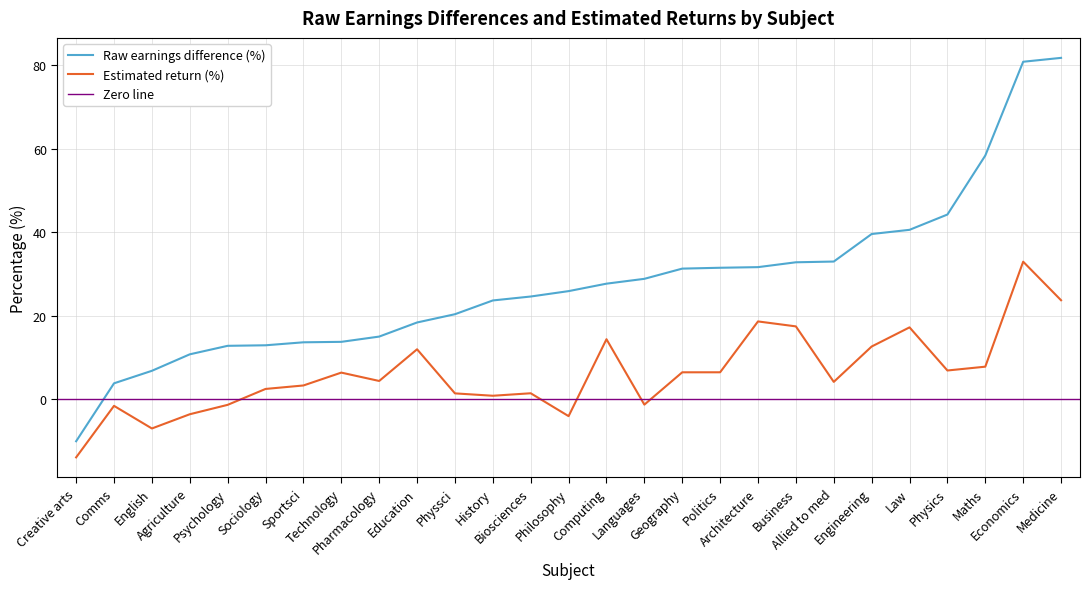

Is it true that Raw earnings difference (%) equals 17.5 at Psychology?

False